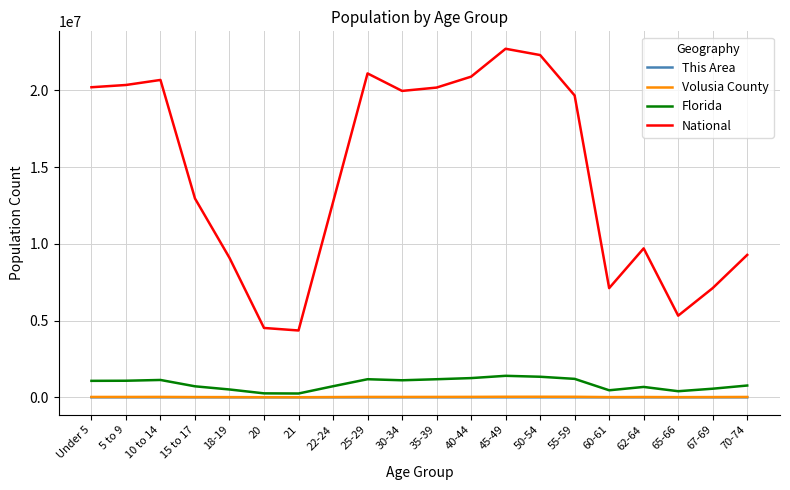

True or false: This Area and National intersect in this chart.

False